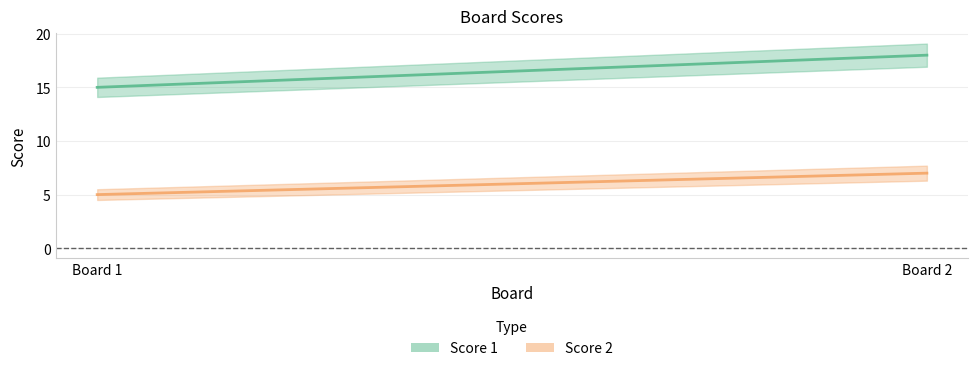

Is this an area chart (filled region under the line)?

No